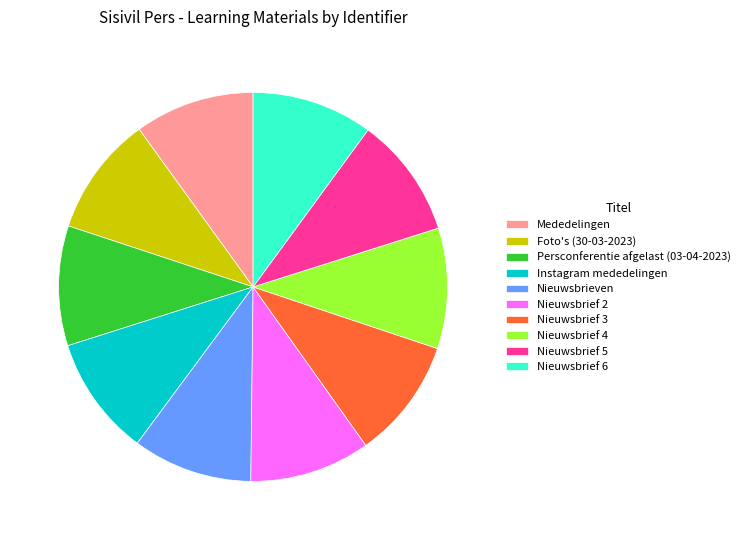

What is the ratio of the value at Persconferentie afgelast (03-04-2023) to the value at Instagram mededelingen?

1.0